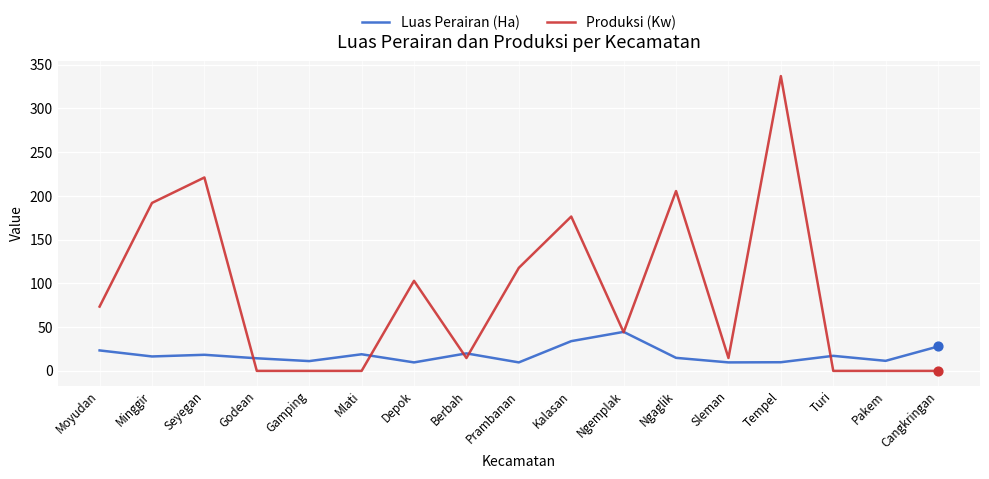

What are all the series names shown in the legend?

Luas Perairan (Ha), Produksi (Kw)